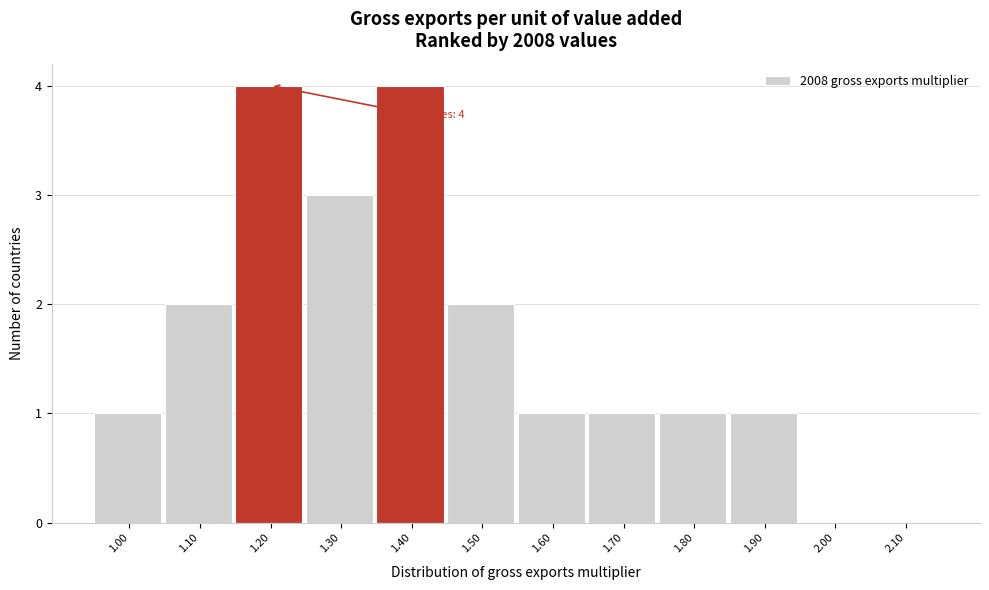

Reading left to right, what are all the values shown in this chart?

1.00=1	1.10=2	1.20=4	1.30=3	1.40=4	1.50=2	1.60=1	1.70=1	1.80=1	1.90=1	2.00=0	2.10=0